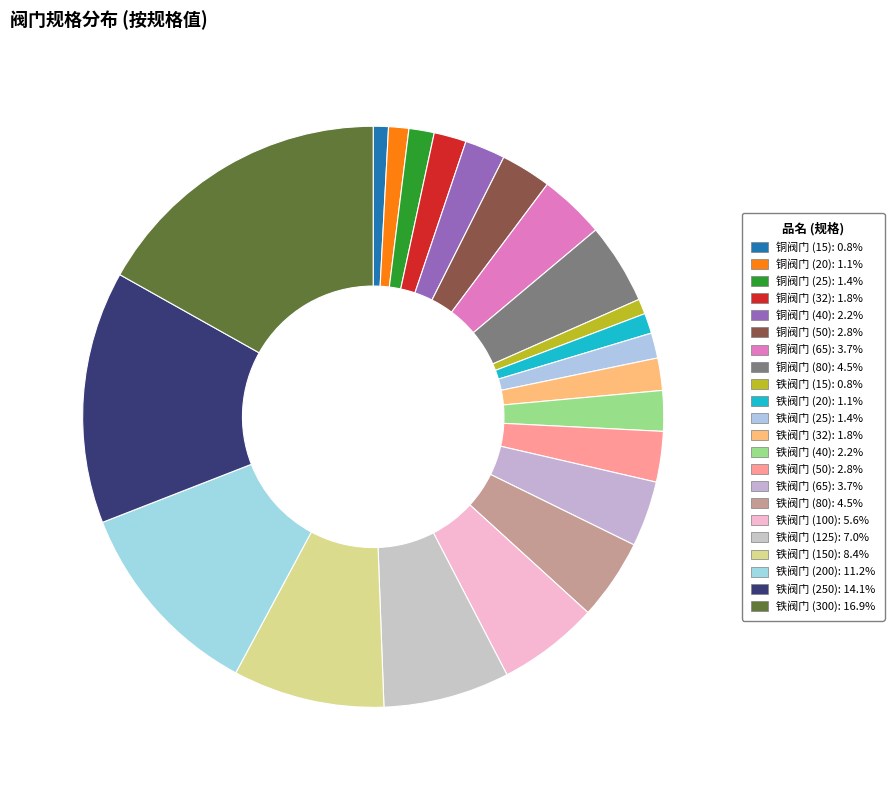

How many slices are in this pie chart?

22